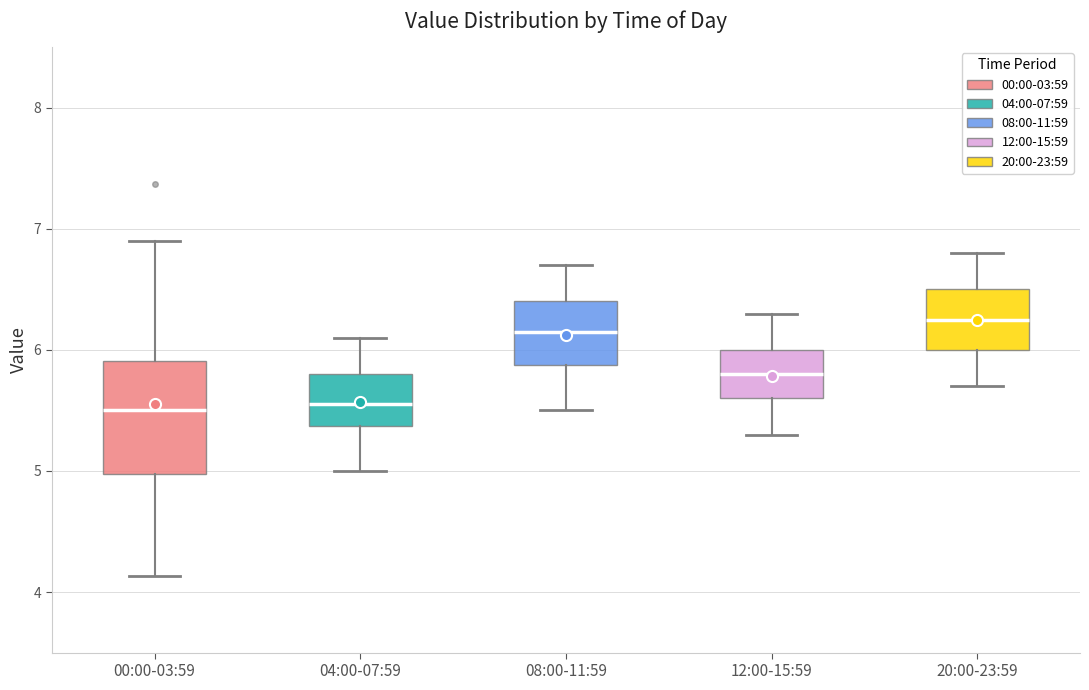

Reading left to right, read every box against the y-axis: the position of its median line, the range the box covers, and the ends of its whiskers. The values are not printed on the chart, so give them approximately, as read against the axis.

00:00-03:59: median 5.5, box 5.0 to 5.9, whiskers 4.1 to 6.9
04:00-07:59: median 5.6, box 5.4 to 5.8, whiskers 5.0 to 6.1
08:00-11:59: median 6.2, box 5.9 to 6.4, whiskers 5.5 to 6.7
12:00-15:59: median 5.8, box 5.6 to 6.0, whiskers 5.3 to 6.3
20:00-23:59: median 6.3, box 6.0 to 6.5, whiskers 5.7 to 6.8